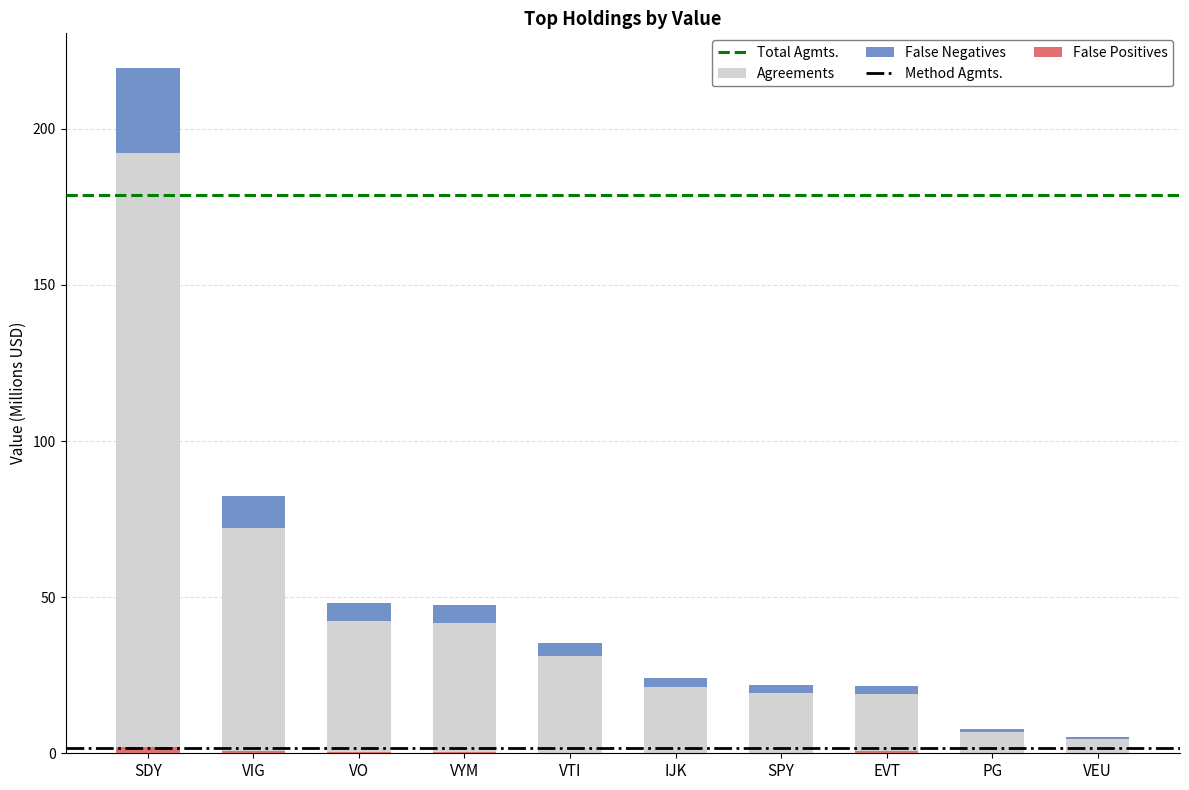

What is the label of the 2nd bar from the right?

PG